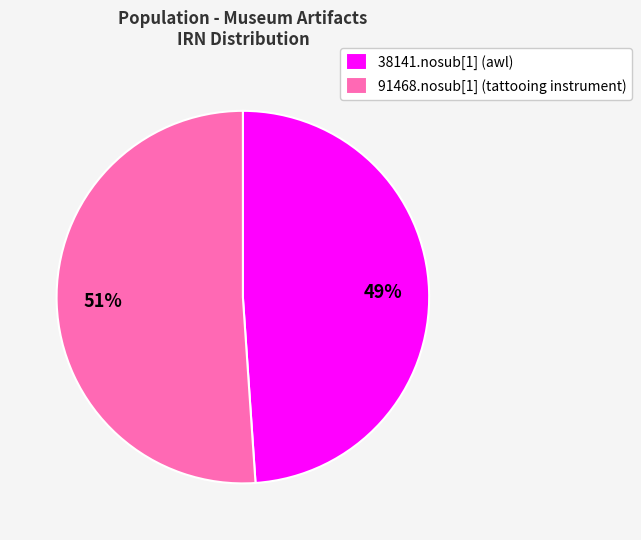

Do 38141.nosub[1] (awl) and 91468.nosub[1] (tattooing instrument) together represent more than half of the pie?

Yes